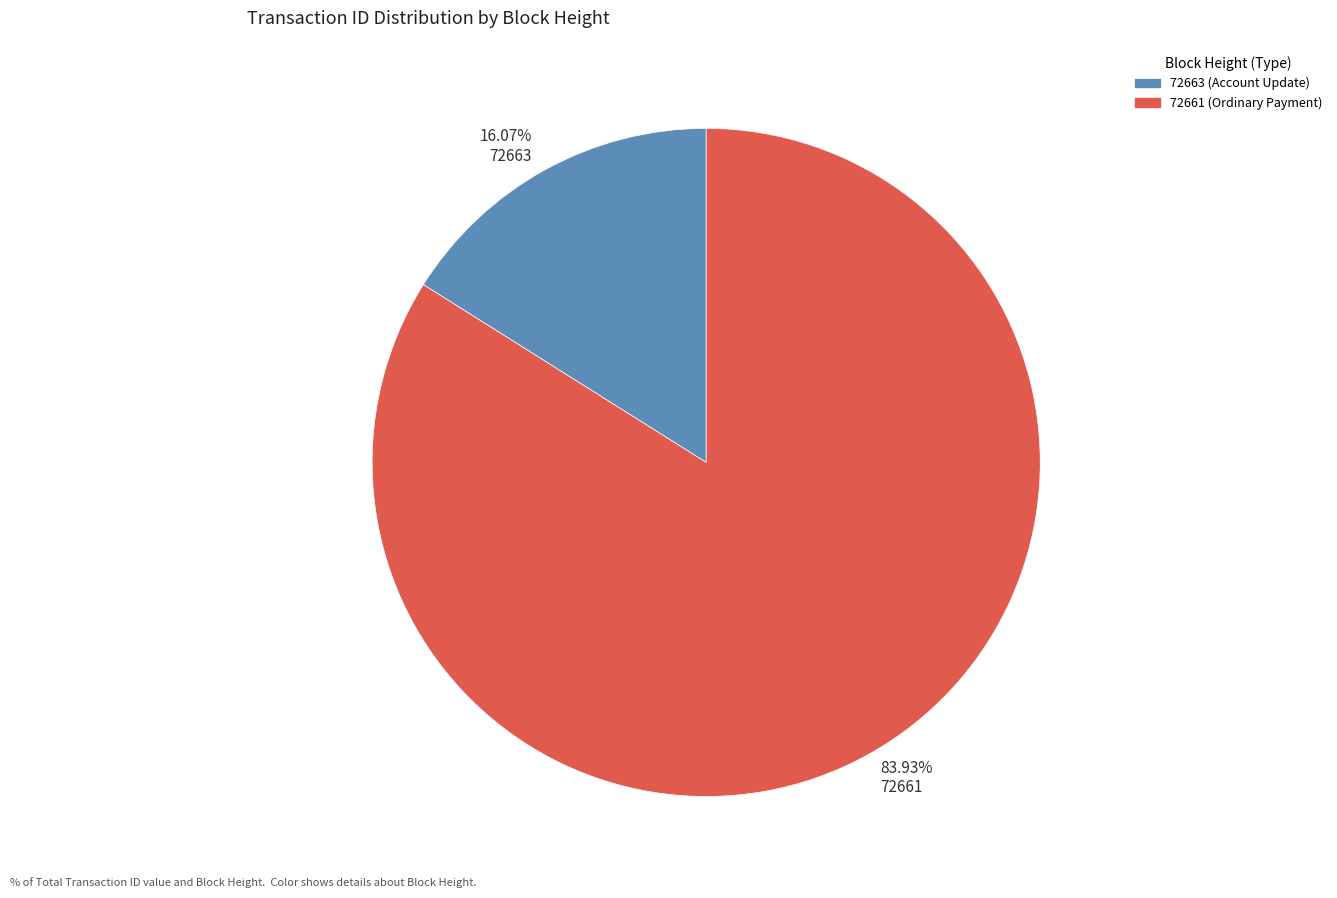

Do 83.93% 72661 and 16.07% 72663 together represent more than half of the pie?

Yes